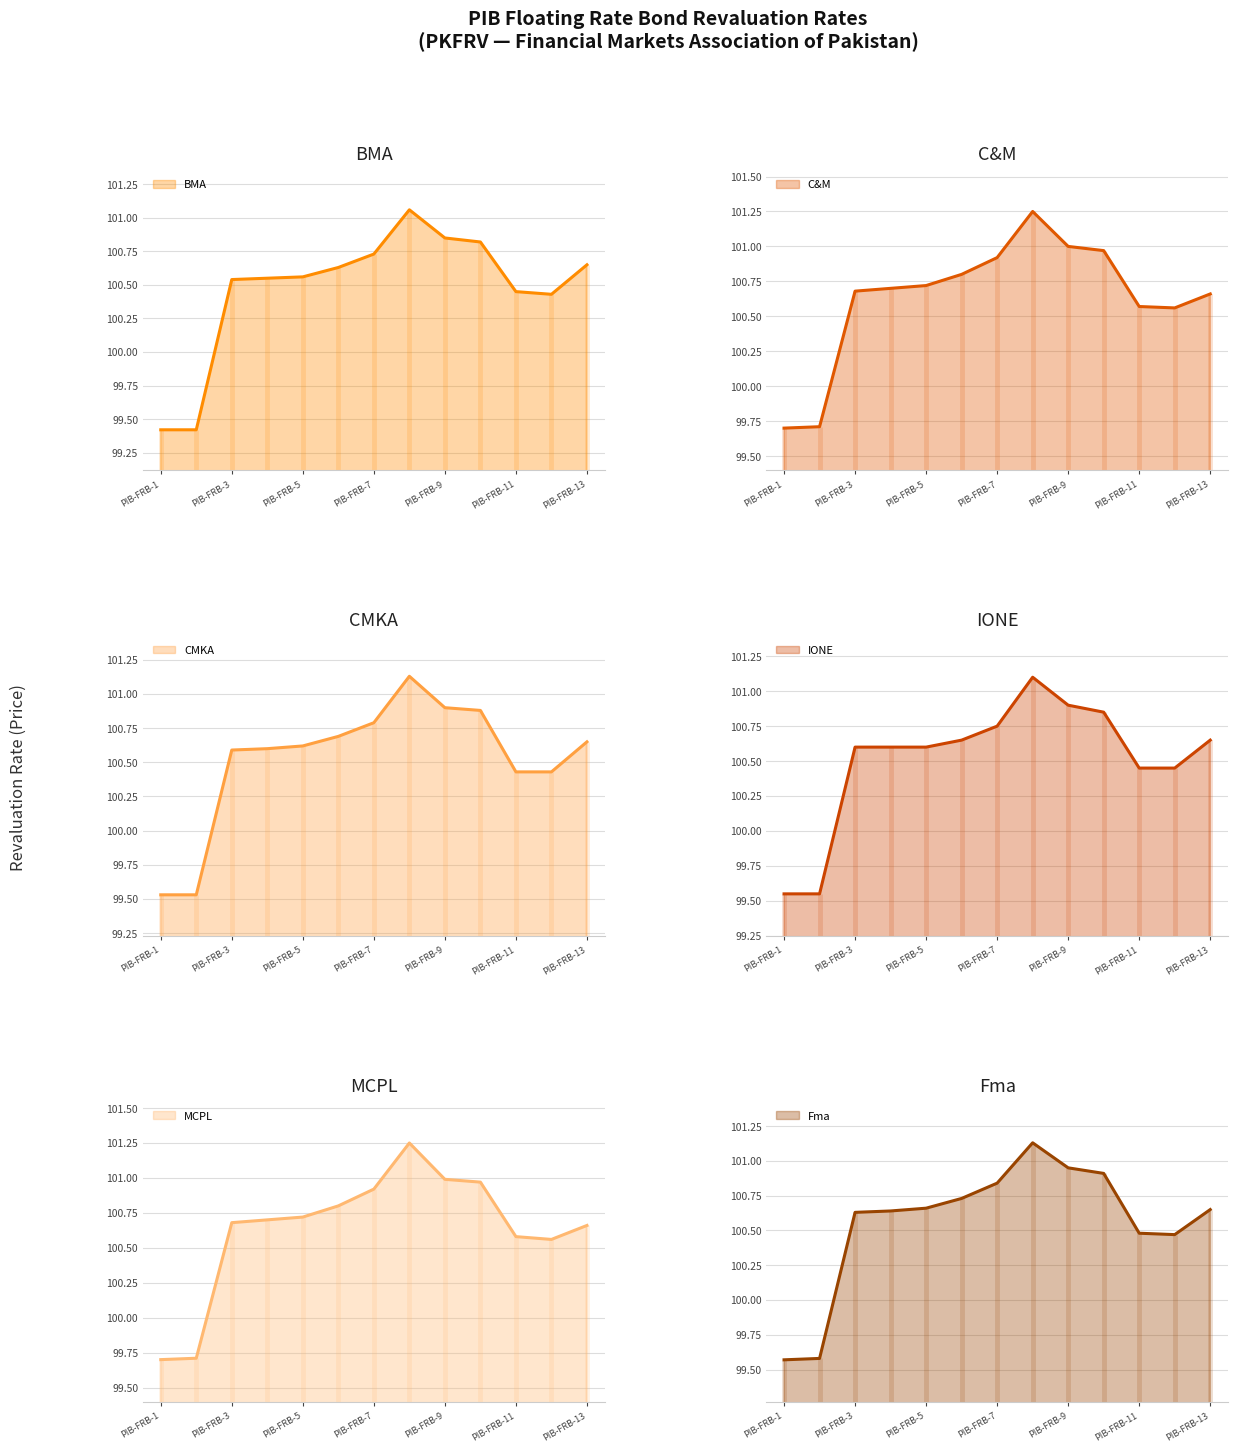

What is the greatest value displayed?

101.2